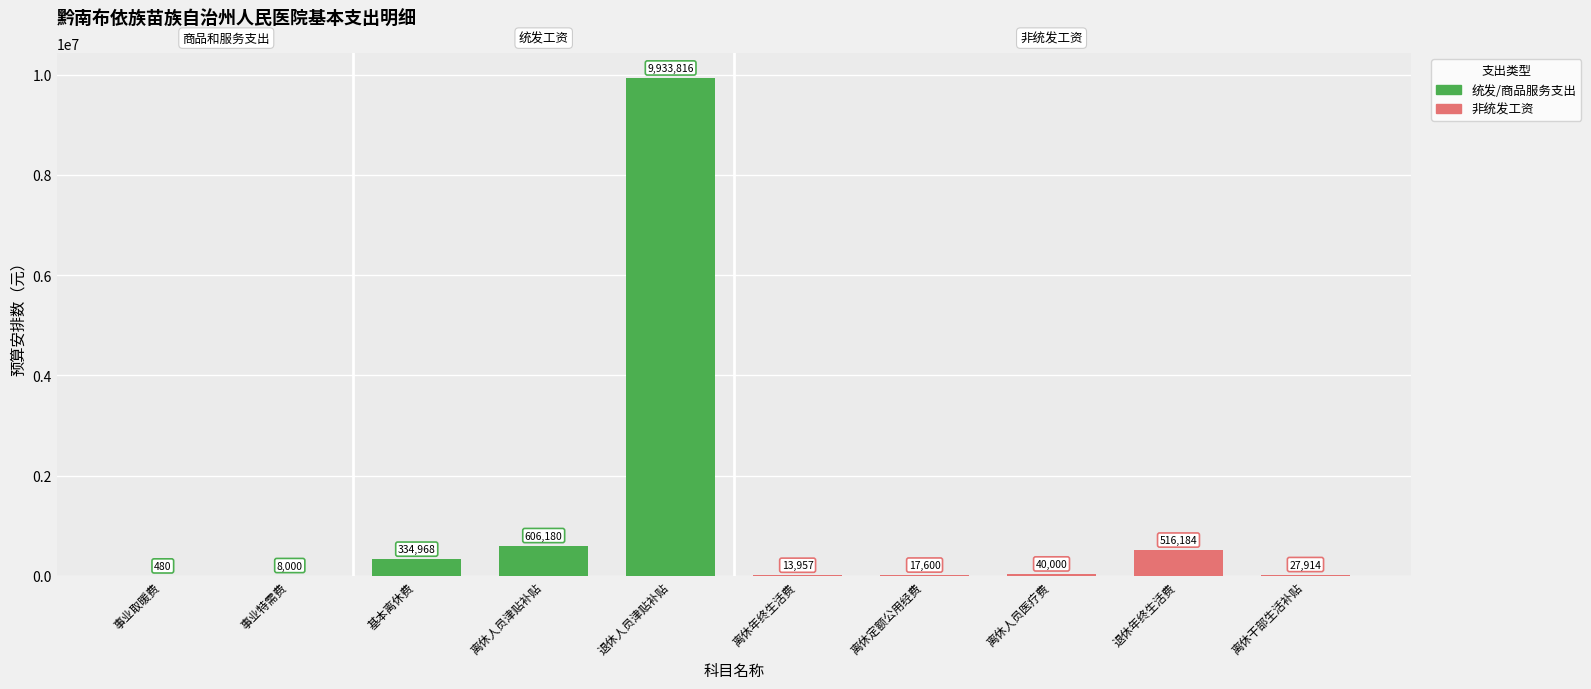

Are the bars grouped side by side (vs. stacked)?

No